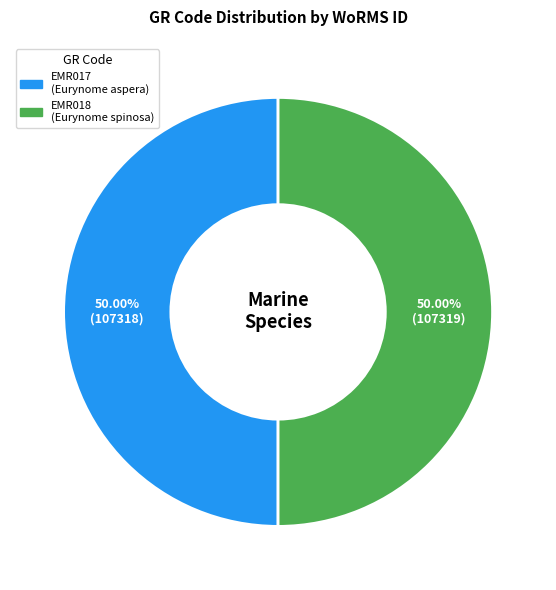

What is the total percentage of EMR018 and EMR017?

100.0%